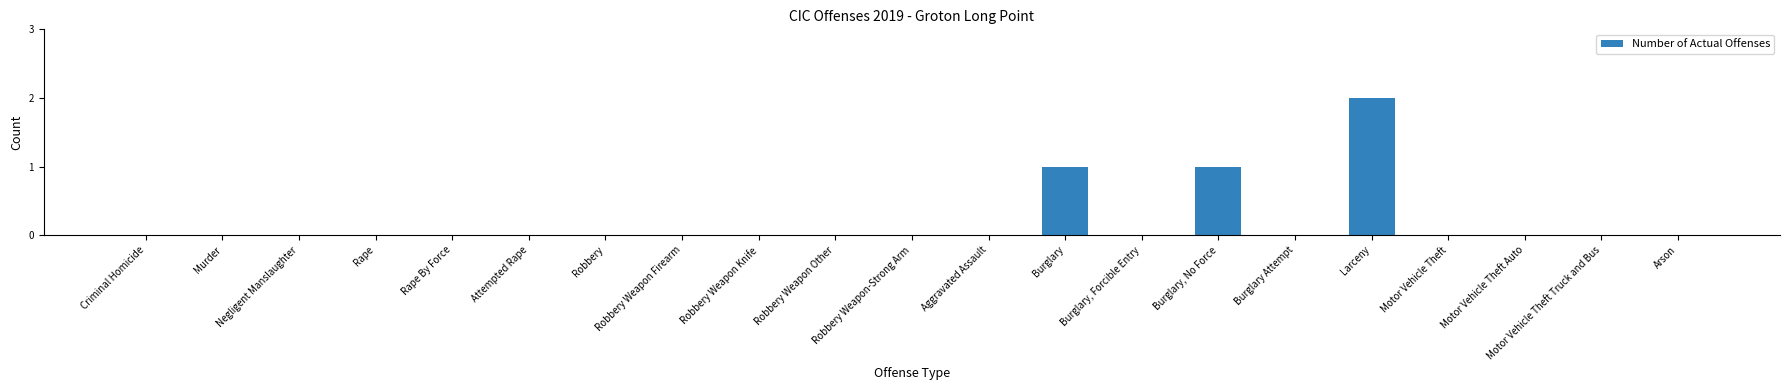

The value at Burglary Attempt is 1. True or false?

False